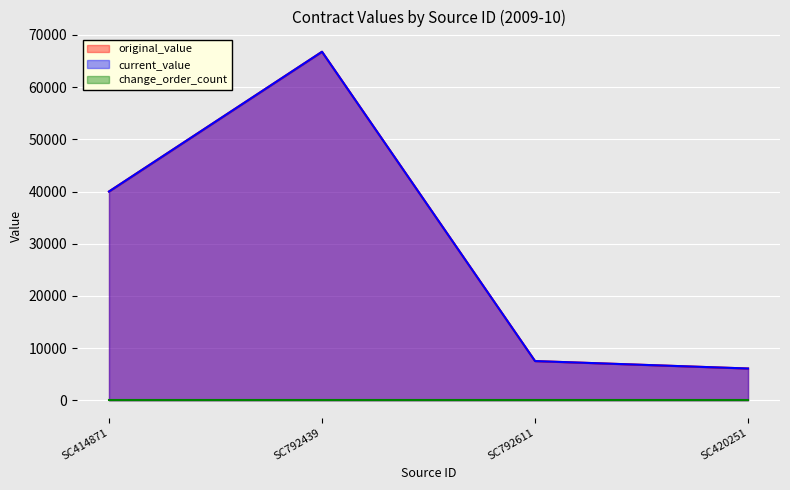

What is the total value across all series at SC414871?

80000.0